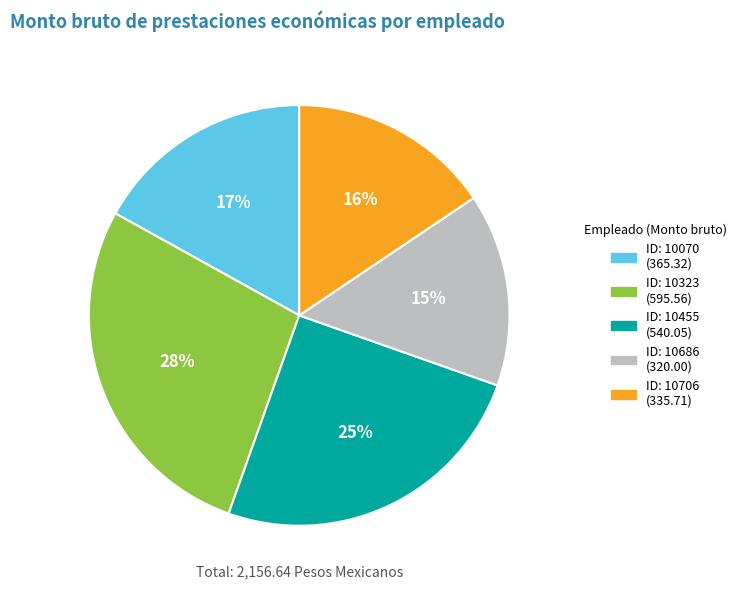

To the nearest percent, what portion does ID: 10455 (540.05) represent?

25%